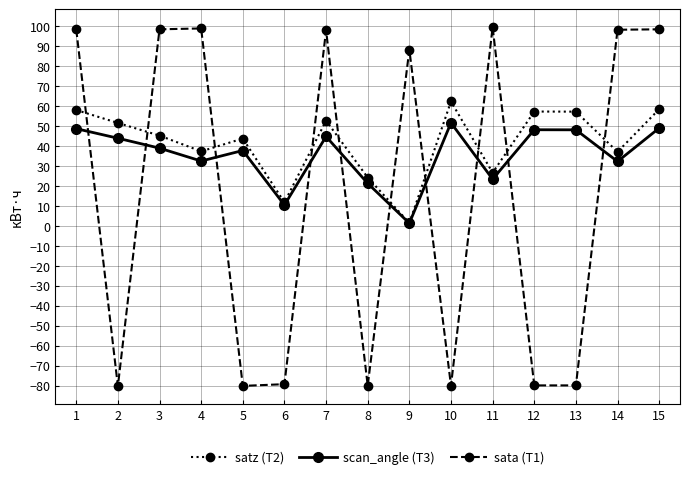

What is the greatest value displayed?

99.4